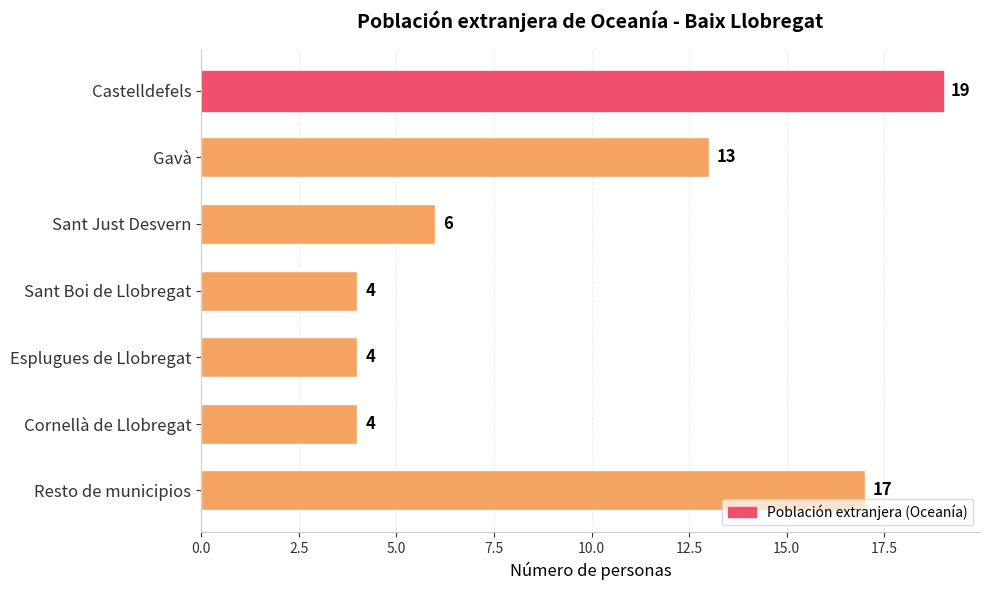

Are the bars grouped side by side (vs. stacked)?

No